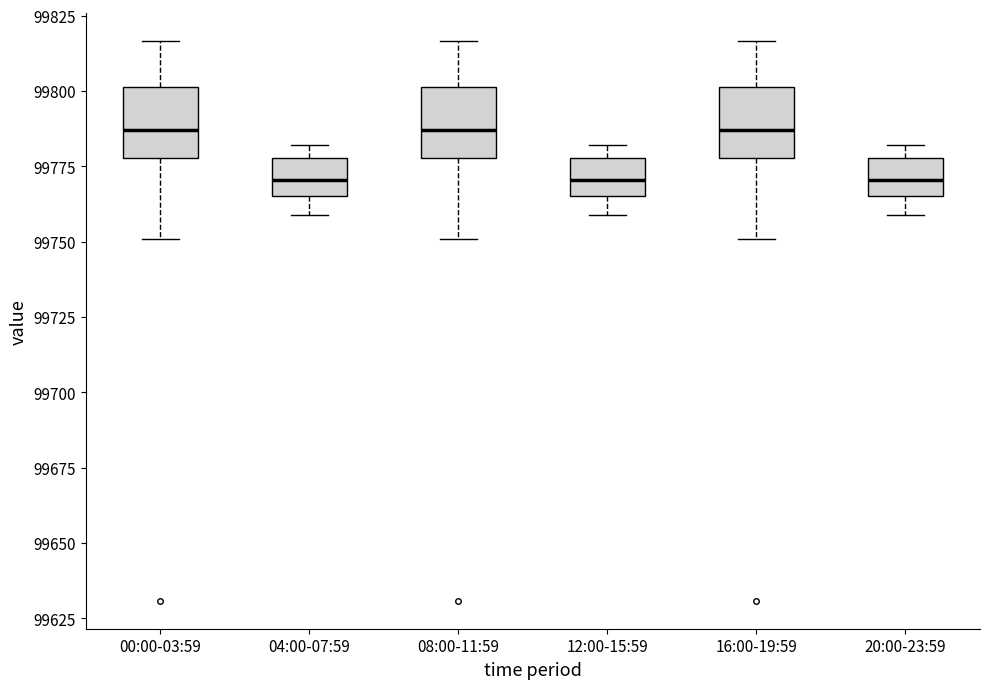

Reading left to right, read every box against the y-axis: the position of its median line, the range the box covers, and the ends of its whiskers. The values are not printed on the chart, so give them approximately, as read against the axis.

00:00-03:59: median 99785, box 99780 to 99800, whiskers 99750 to 99815
04:00-07:59: median 99770, box 99765 to 99780, whiskers 99760 to 99780 (just above the box's upper edge)
08:00-11:59: median 99785, box 99780 to 99800, whiskers 99750 to 99815
12:00-15:59: median 99770, box 99765 to 99780, whiskers 99760 to 99780 (just above the box's upper edge)
16:00-19:59: median 99785, box 99780 to 99800, whiskers 99750 to 99815
20:00-23:59: median 99770, box 99765 to 99780, whiskers 99760 to 99780 (just above the box's upper edge)